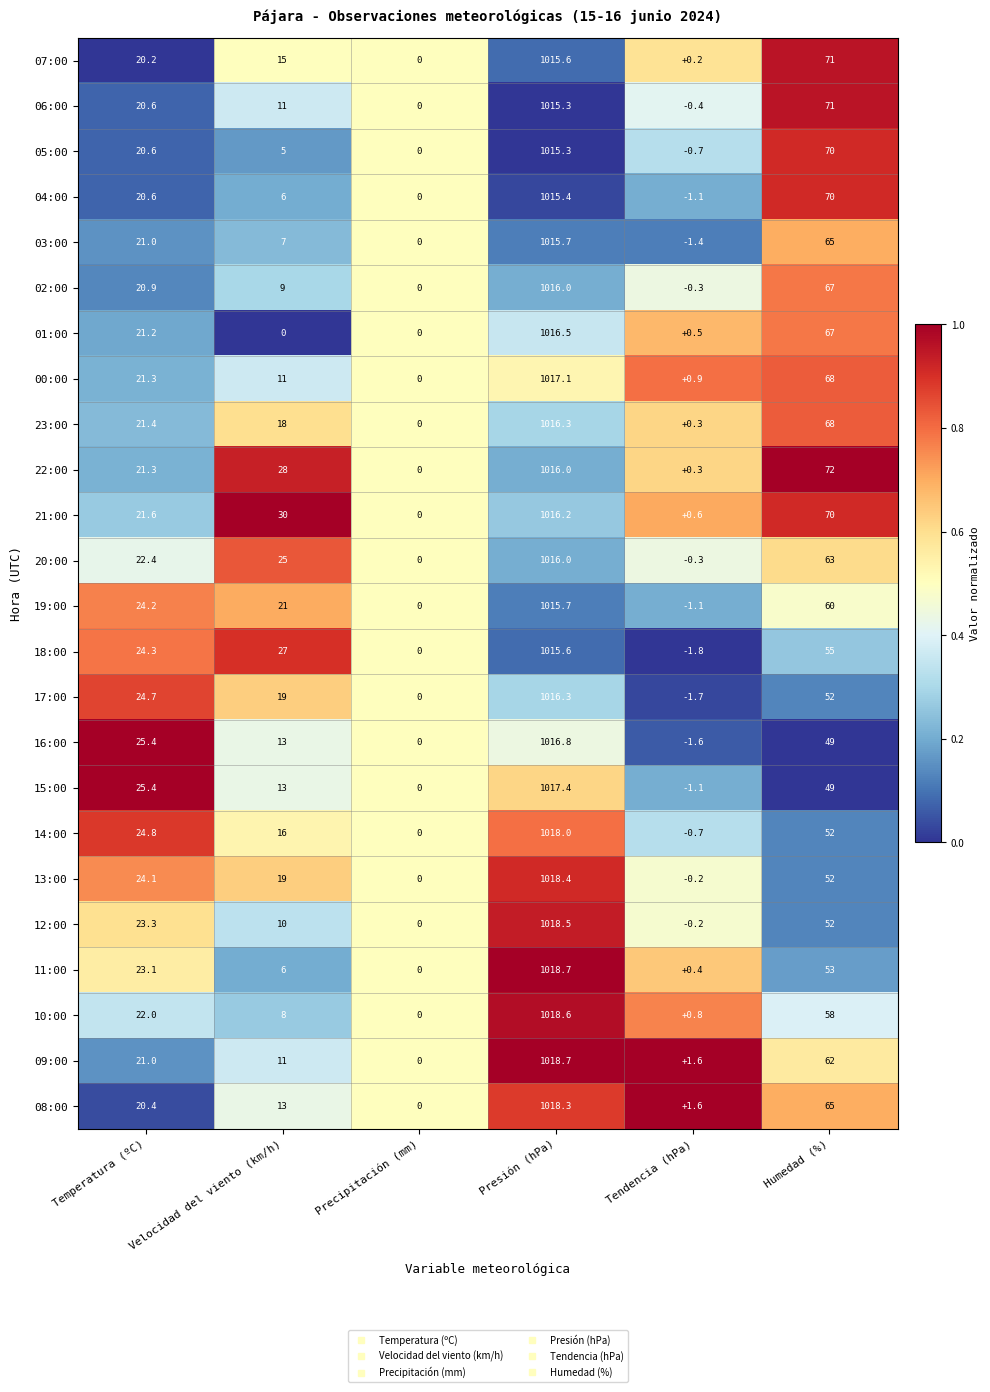

Where does the 13:00 series first go above 24?

Temperatura (ºC)